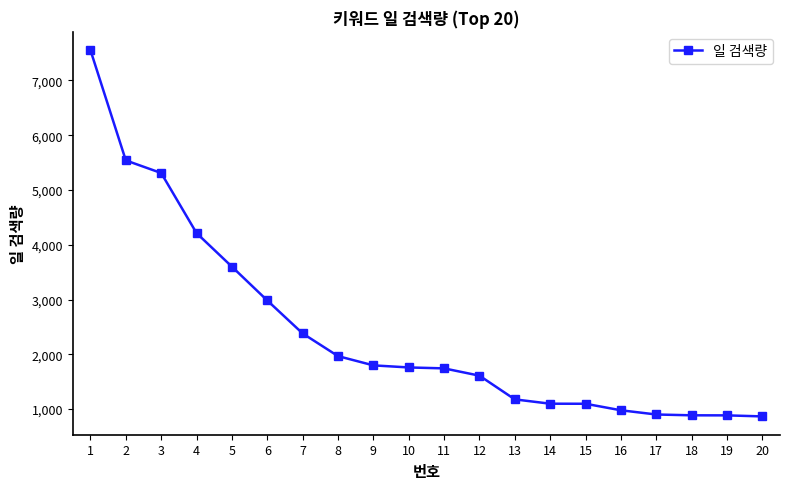

How many series are shown in this chart?

1